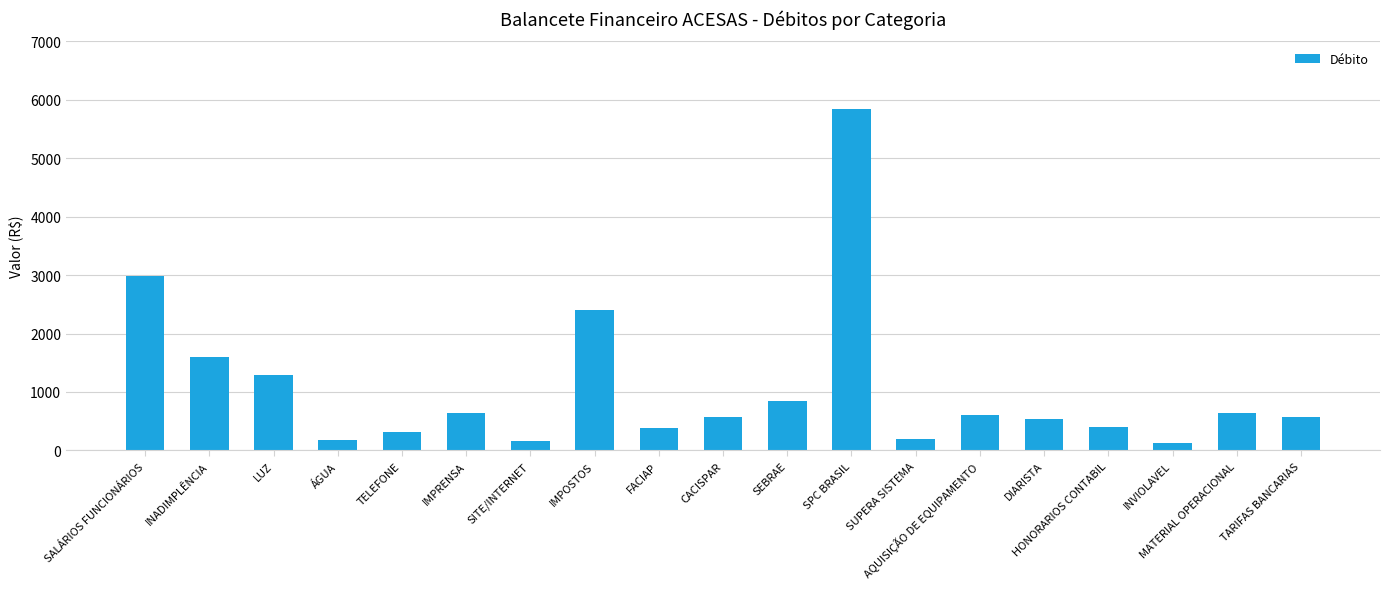

Between AQUISIÇÃO DE EQUIPAMENTO and FACIAP, which is larger?

AQUISIÇÃO DE EQUIPAMENTO